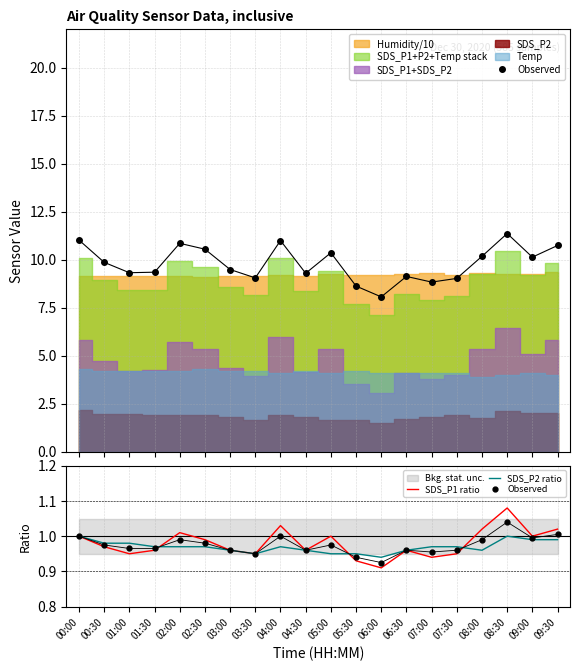

What is the label of the 3rd point from the right?

08:30